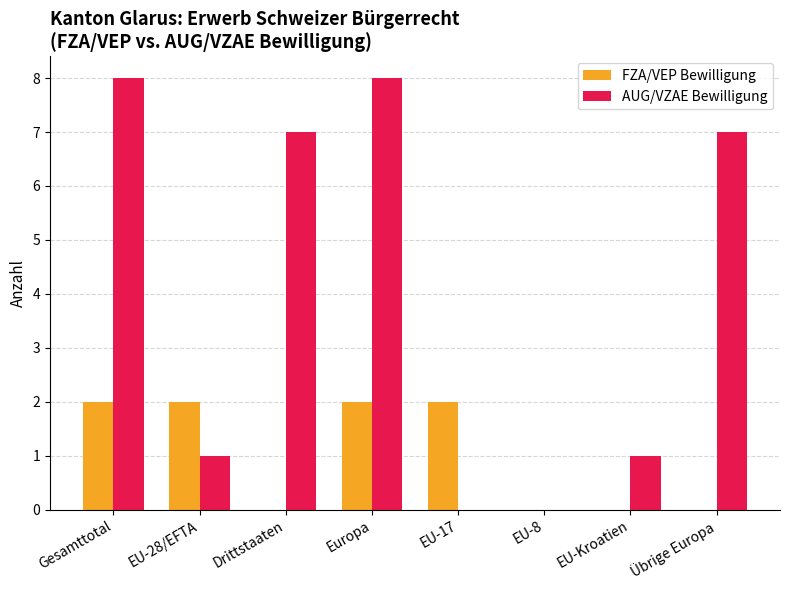

The AUG/VZAE Bewilligung series shows 7 at Übrige Europa. True or false?

True